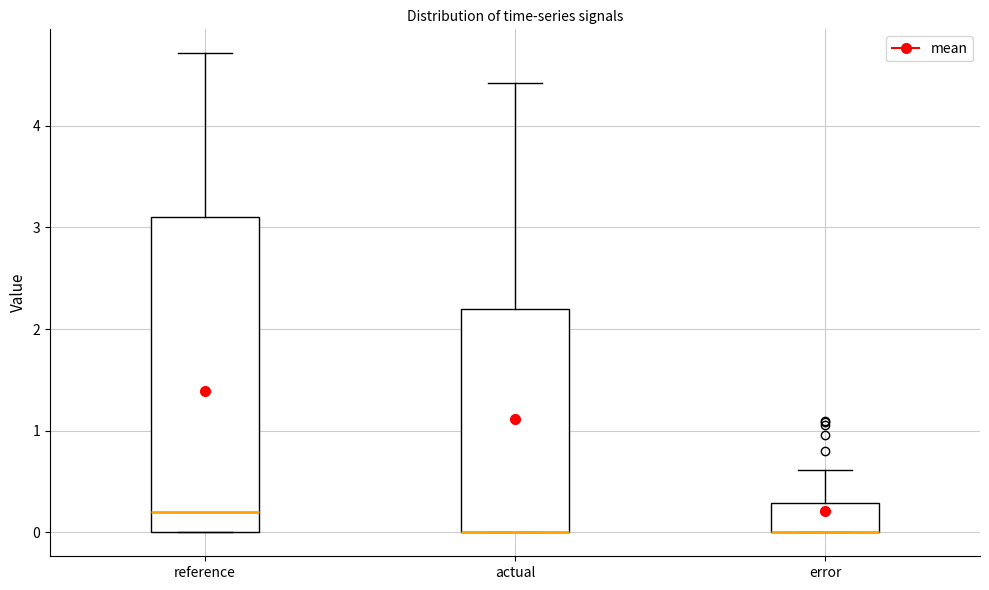

Reading left to right, read every box against the y-axis: the position of its median line, the range the box covers, and the ends of its whiskers. The values are not printed on the chart, so give them approximately, as read against the axis.

reference: median 0.2, box 0.0 to 3.1, whiskers 0.0 to 4.7
actual: median 0.0 (drawn on the box's lower edge), box 0.0 to 2.2, whiskers 0.0 to 4.4
error: median 0.0 (drawn on the box's lower edge), box 0.0 to 0.3, whiskers 0.0 to 0.6